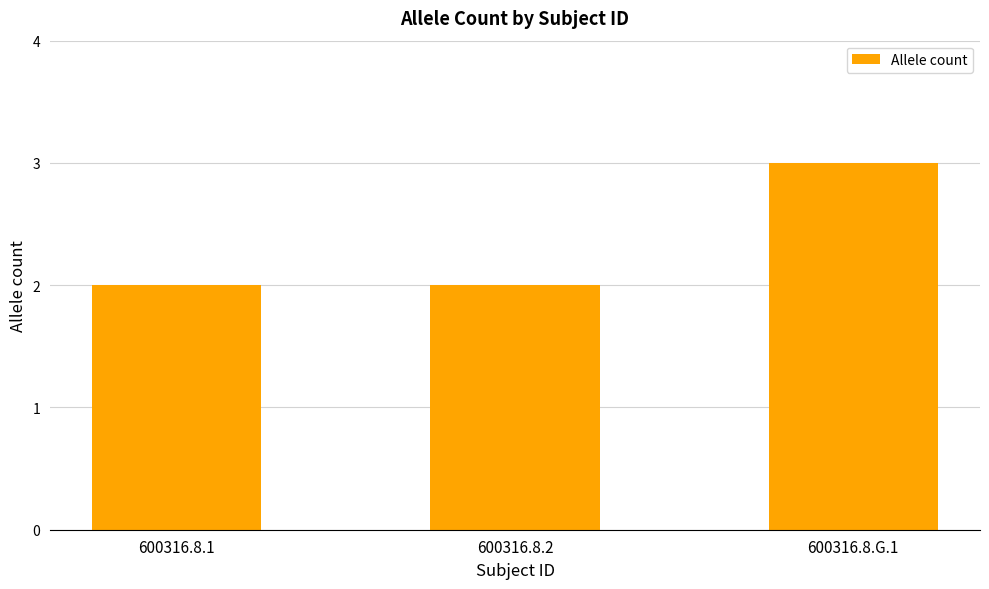

What is the difference between the maximum and minimum values?

1